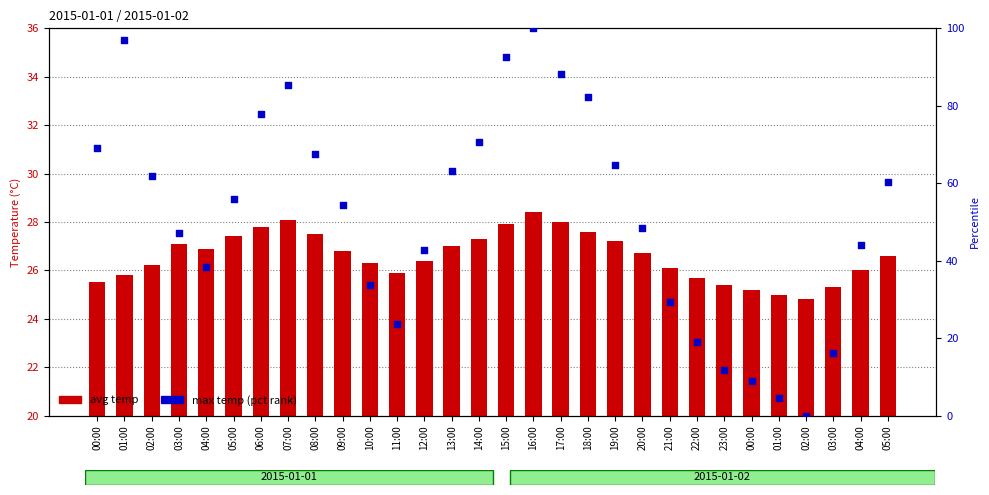

Which series has the widest spread of Y values?

max temp (pct rank)